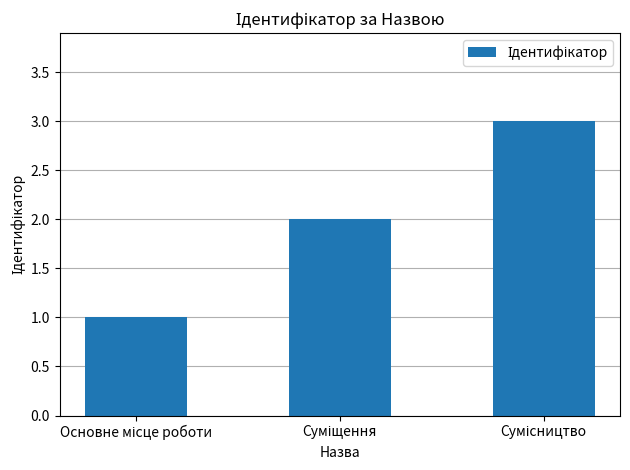

What is the sum of all values?

6